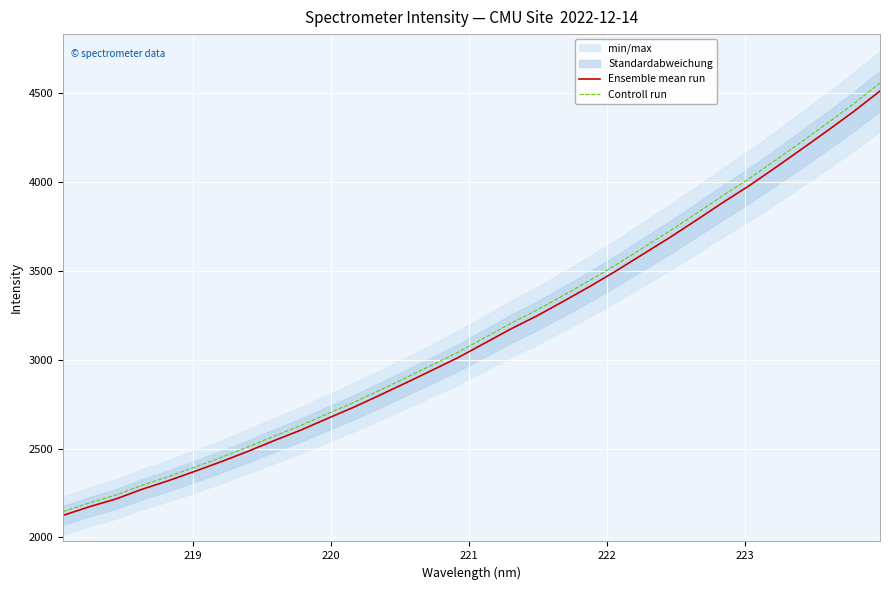

Does the chart display data point markers on the line(s)?

No